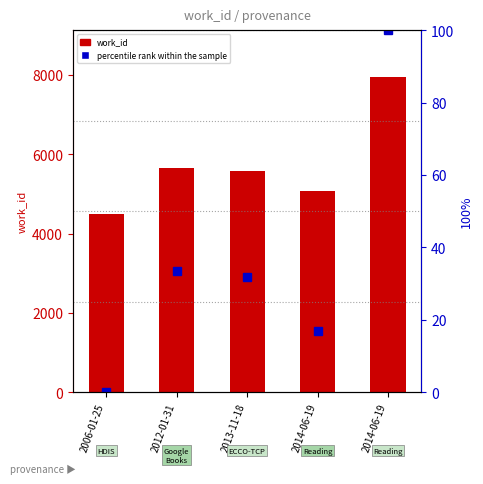

Rank the categories by value from highest to lowest.

2014-06-19, 2012-01-31, 2013-11-18, 2014-06-19, 2006-01-25